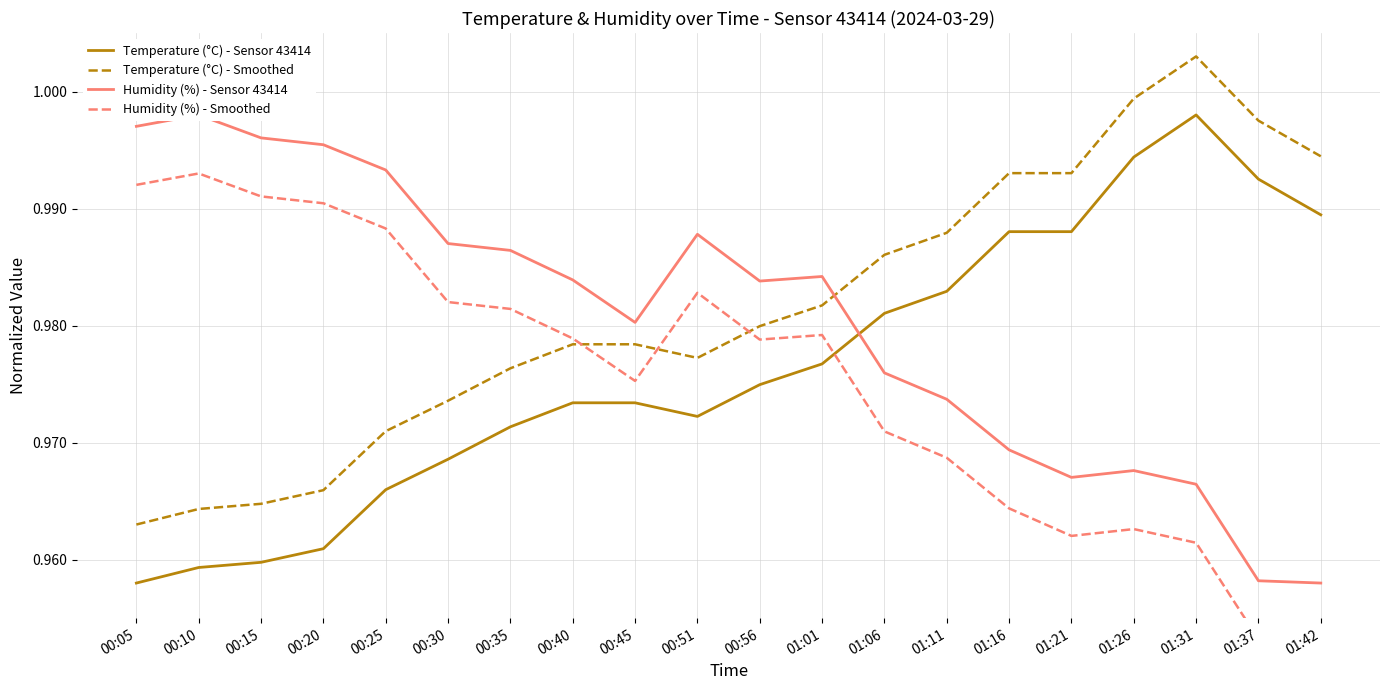

List the labels in order of Humidity (%) - Sensor 43414 value, smallest first.

01:42, 01:37, 01:31, 01:21, 01:26, 01:16, 01:11, 01:06, 00:45, 00:56, 00:40, 01:01, 00:35, 00:30, 00:51, 00:25, 00:20, 00:15, 00:05, 00:10